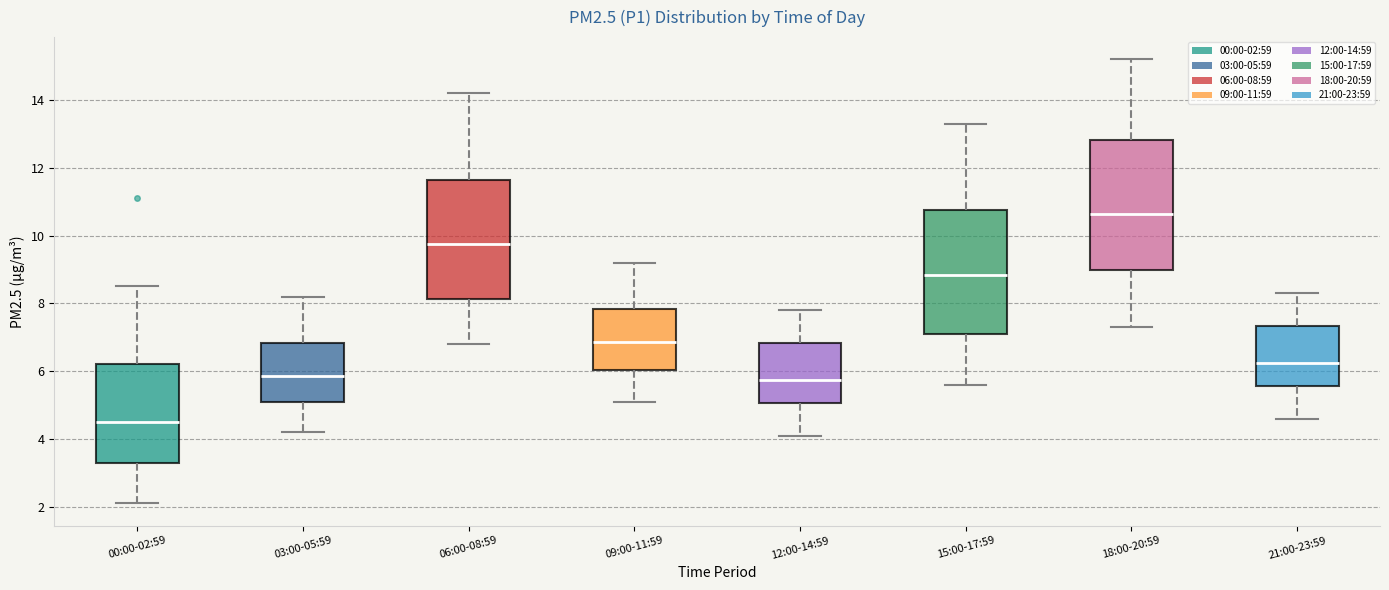

Reading left to right, transcribe this box plot: for each box, give where its median line is, the range the box spans, and where its two whiskers end, as read against the y-axis. The values are not printed on the chart, so give them approximately, as read against the axis.

00:00-02:59: median 4.6, box 3.4 to 6.2, whiskers 2.2 to 8.6
03:00-05:59: median 5.8, box 5.2 to 6.8, whiskers 4.2 to 8.2
06:00-08:59: median 9.8, box 8.2 to 11.6, whiskers 6.8 to 14.2
09:00-11:59: median 6.8, box 6.0 to 7.8, whiskers 5.2 to 9.2
12:00-14:59: median 5.8, box 5.0 to 6.8, whiskers 4.2 to 7.8
15:00-17:59: median 8.8, box 7.2 to 10.8, whiskers 5.6 to 13.4
18:00-20:59: median 10.6, box 9.0 to 12.8, whiskers 7.4 to 15.2
21:00-23:59: median 6.2, box 5.6 to 7.4, whiskers 4.6 to 8.4